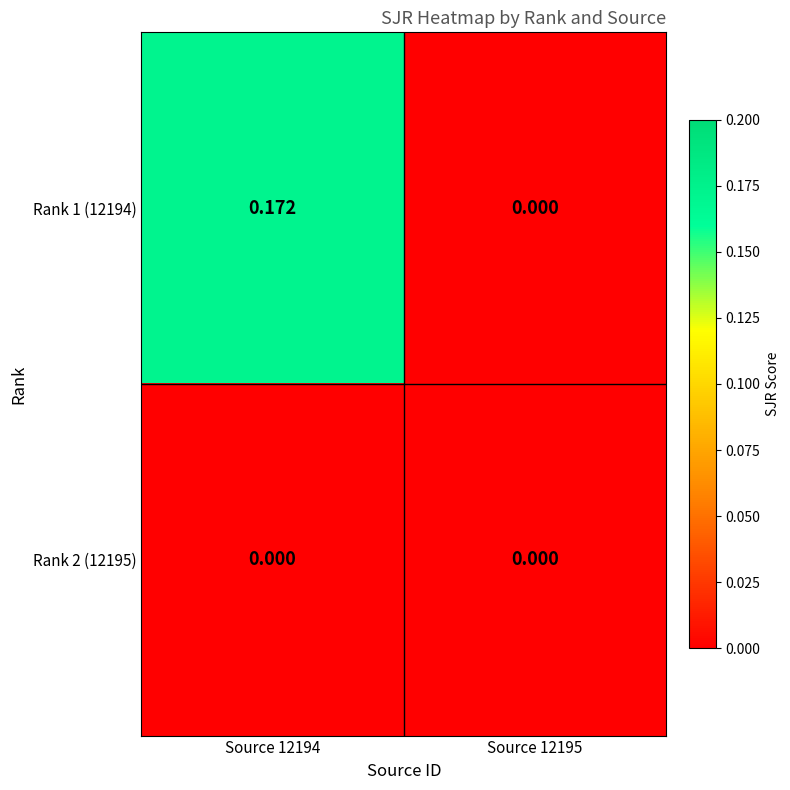

Is the value of Rank 1 (12194) at Source 12194 greater than the value of Rank 2 (12195) at Source 12195?

Yes